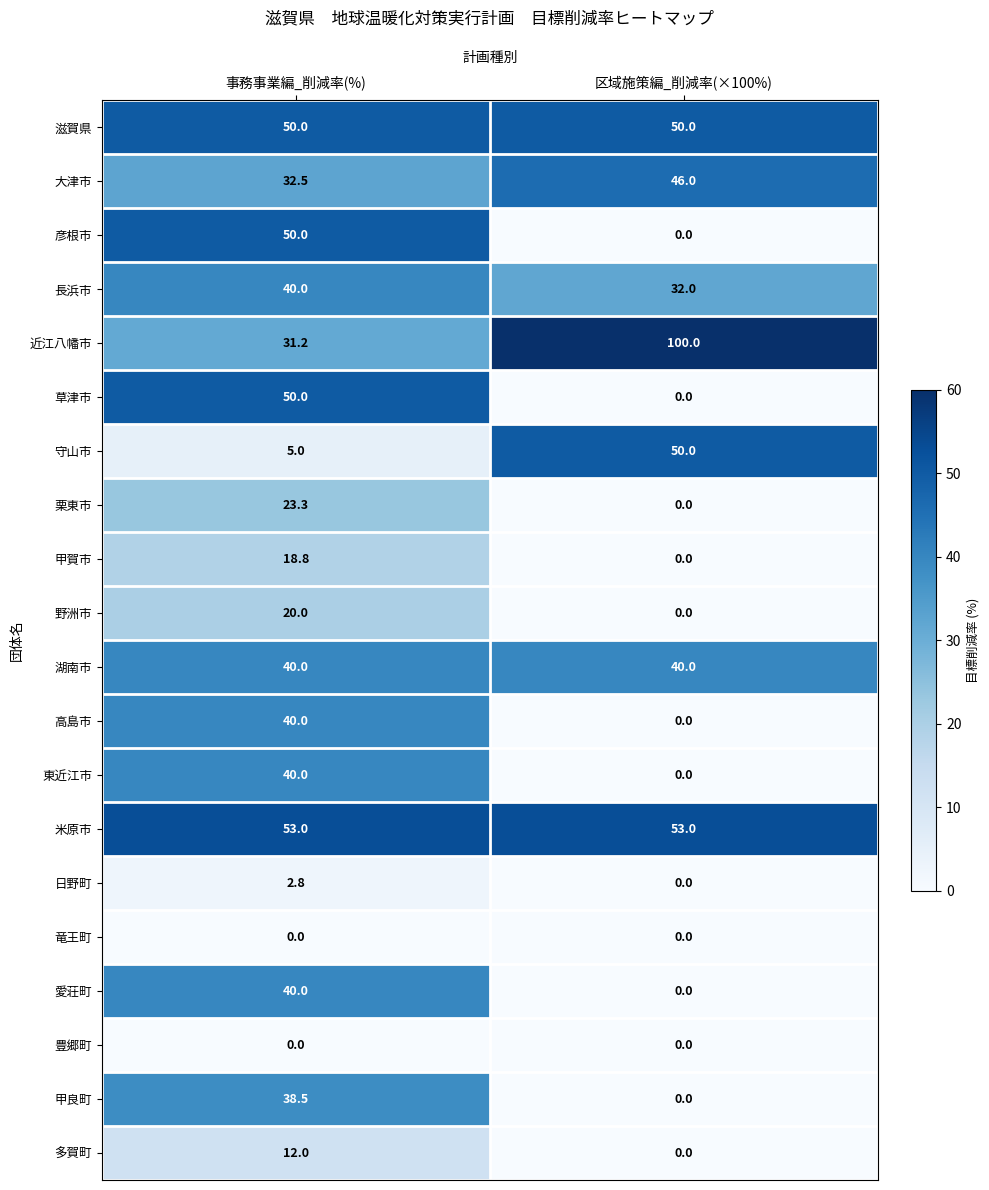

What is the total value across all series at 区域施策編_削減率(×100%)?

371.0